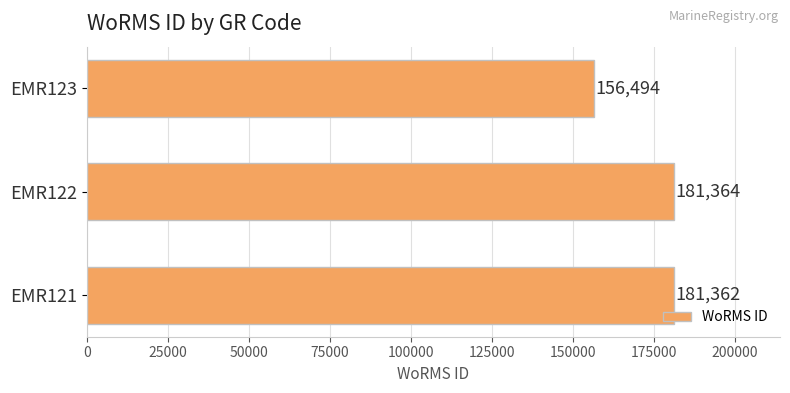

What is the sum of all values?

519220